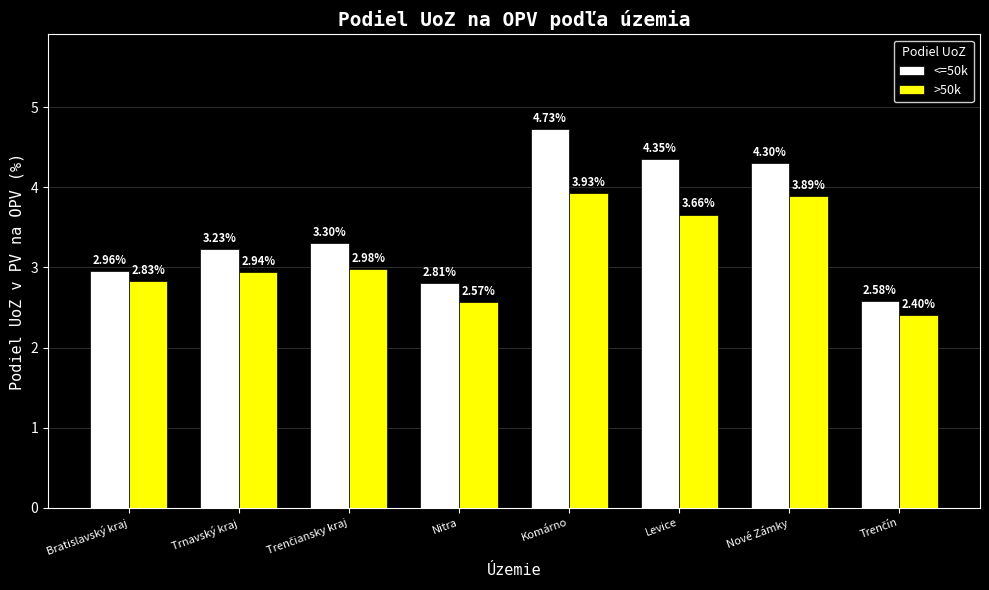

Are the bars grouped side by side (vs. stacked)?

Yes